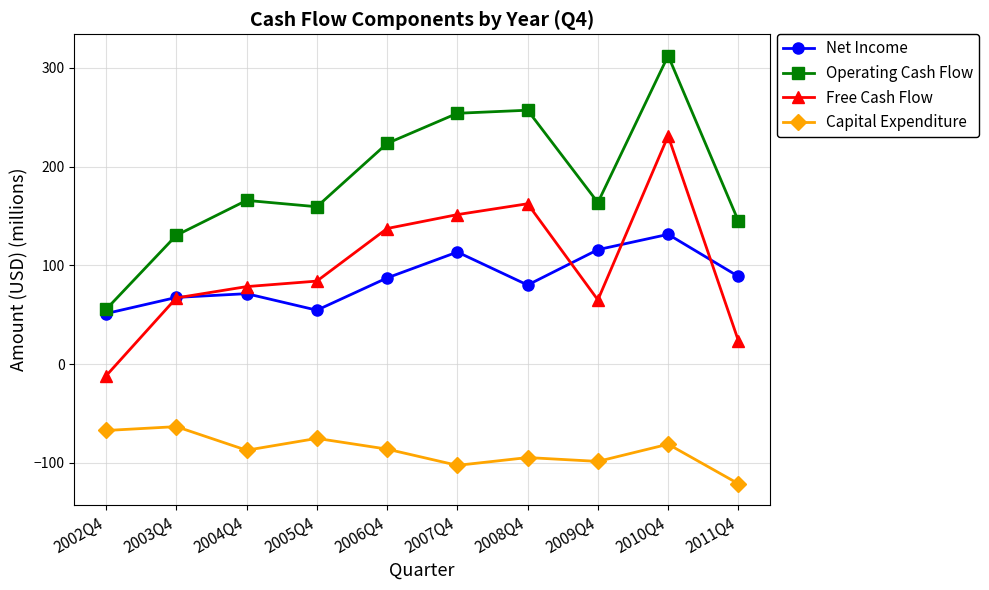

True or false: Free Cash Flow and Operating Cash Flow intersect in this chart.

False